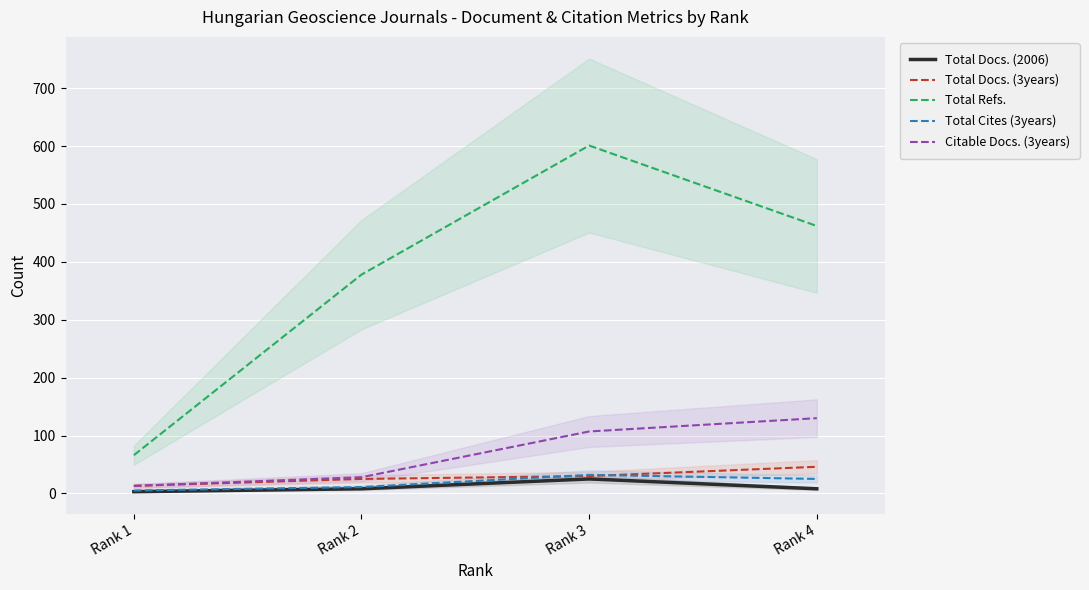

Where does the Total Docs. (3years) series first go above 30?

Rank 4